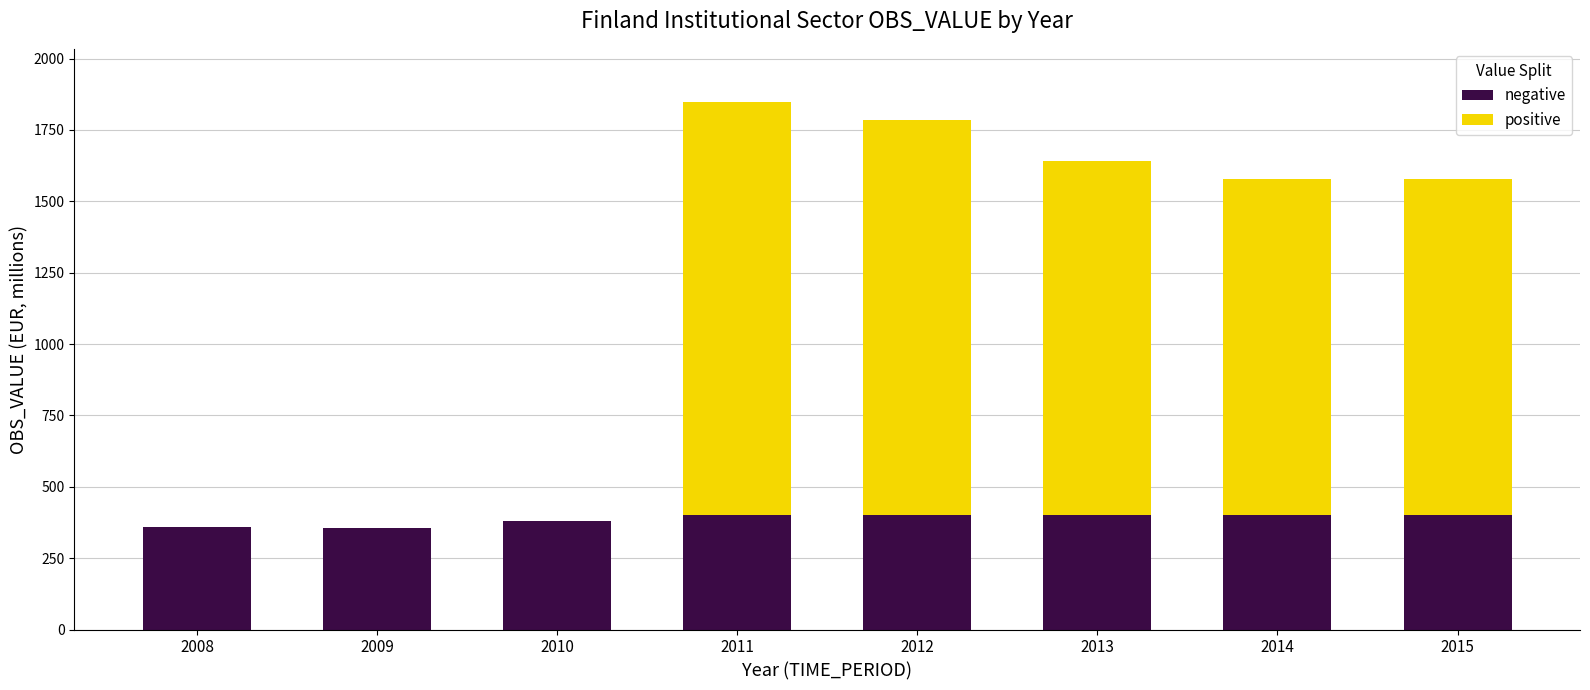

What is the minimum value for negative?

357